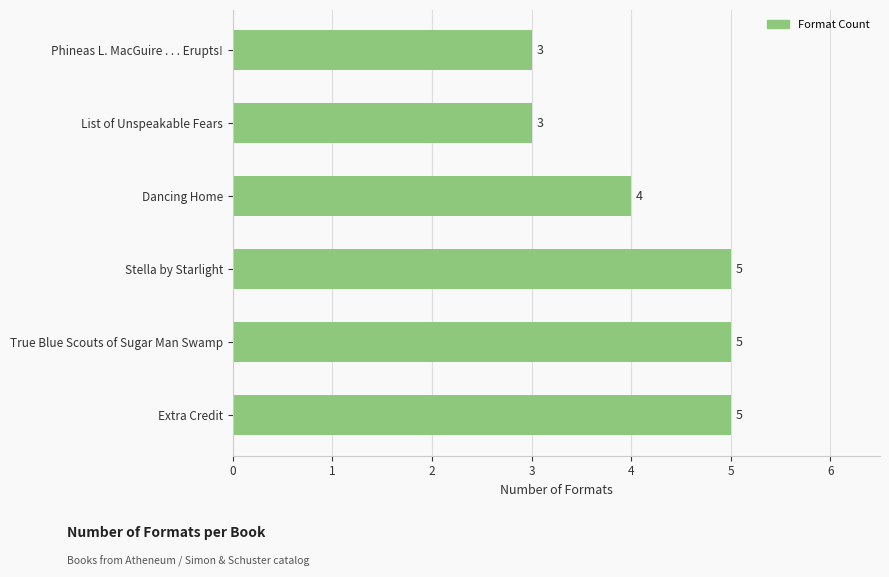

Reading top to bottom, extract all data points from this chart.

Phineas L. MacGuire . . . Erupts!=3	List of Unspeakable Fears=3	Dancing Home=4	Stella by Starlight=5	True Blue Scouts of Sugar Man Swamp=5	Extra Credit=5